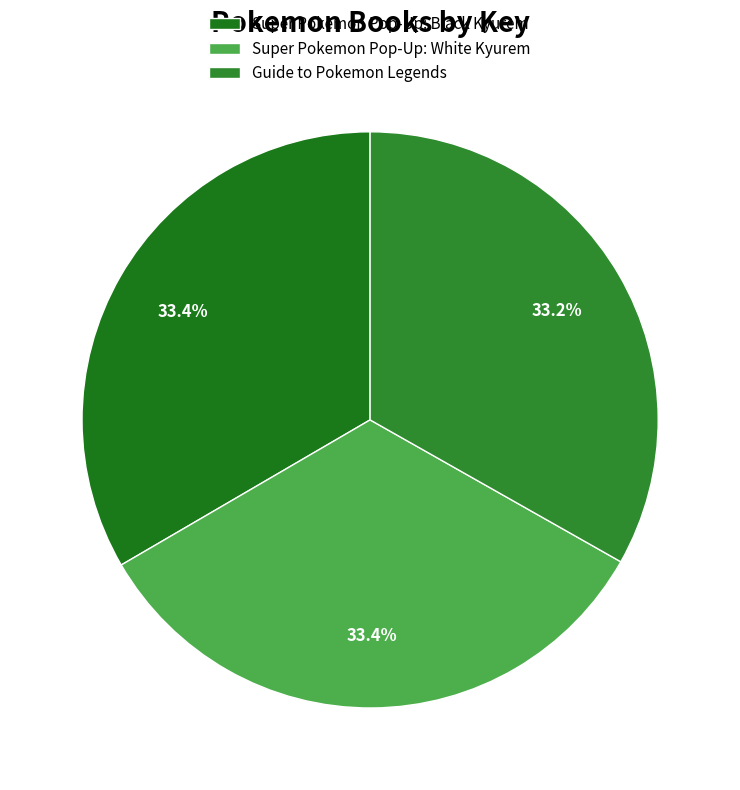

What is the total percentage of Super Pokemon Pop-Up: Black Kyurem and Guide to Pokemon Legends?

66.6%